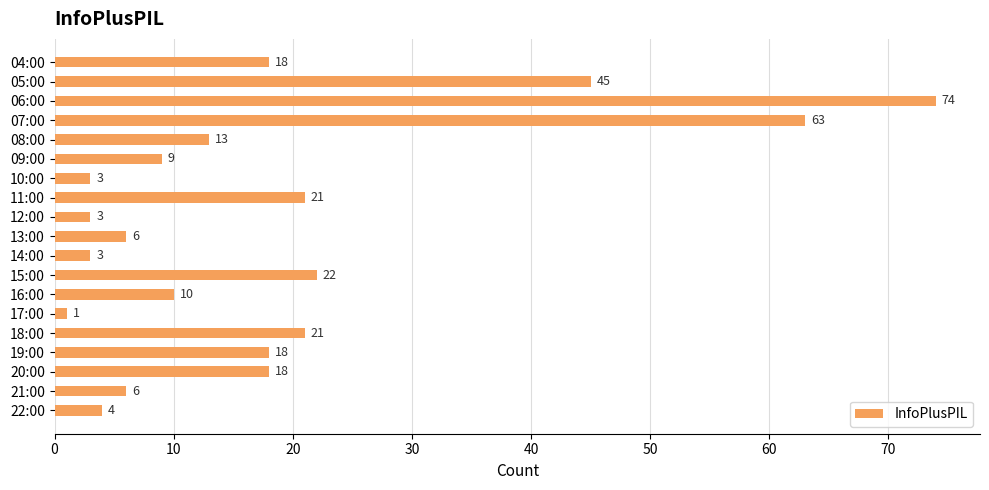

Reading top to bottom, transcribe all the data shown in this chart.

18	45	74	63	13	9	3	21	3	6	3	22	10	1	21	18	18	6	4